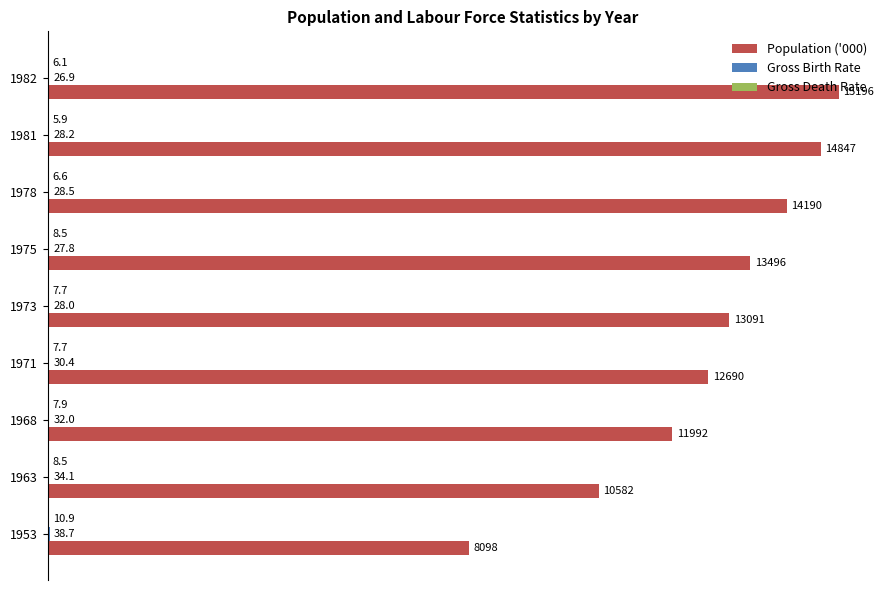

Rank the series by their maximum value, from lowest to highest.

Gross Death Rate, Gross Birth Rate, Population ('000)